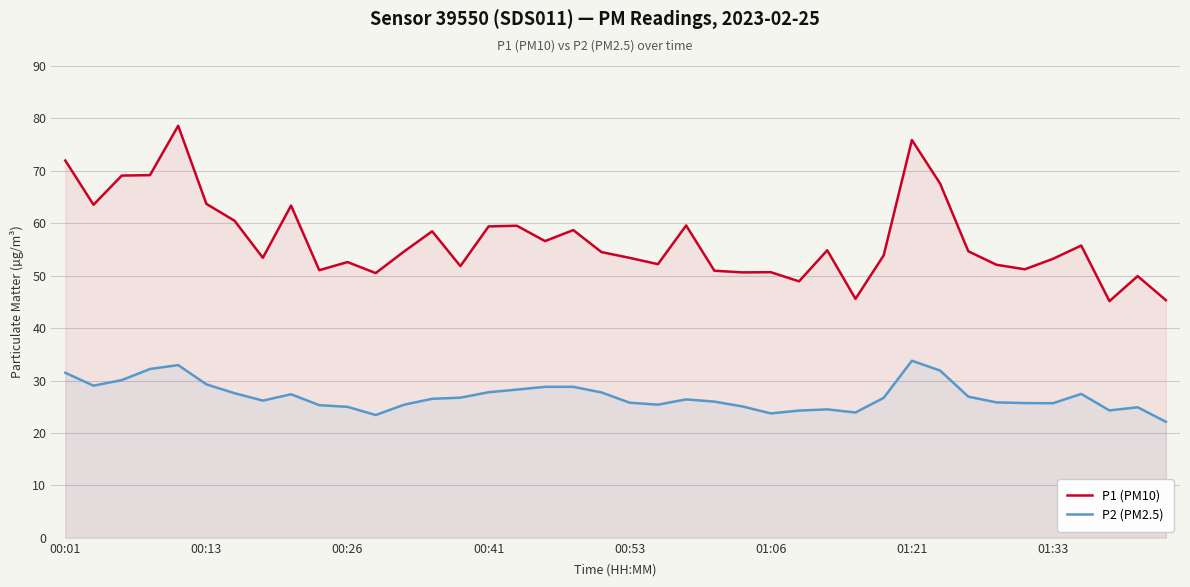

What is the sum of the P2 (PM2.5) values at 11 and 33?

49.2